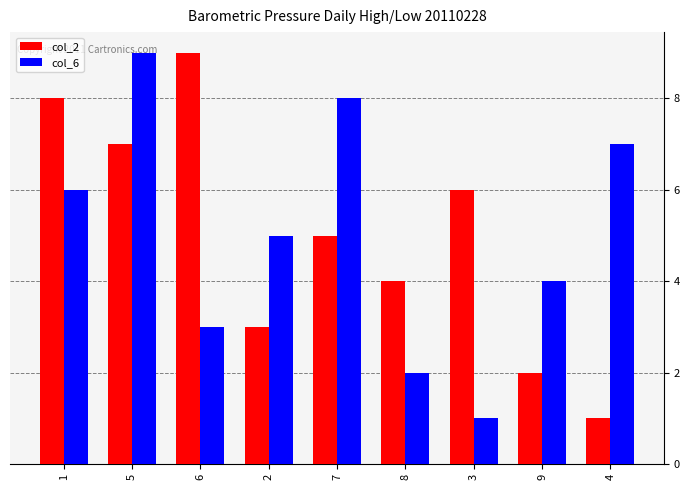

Count the col_6 values in the range 3 to 7.

5